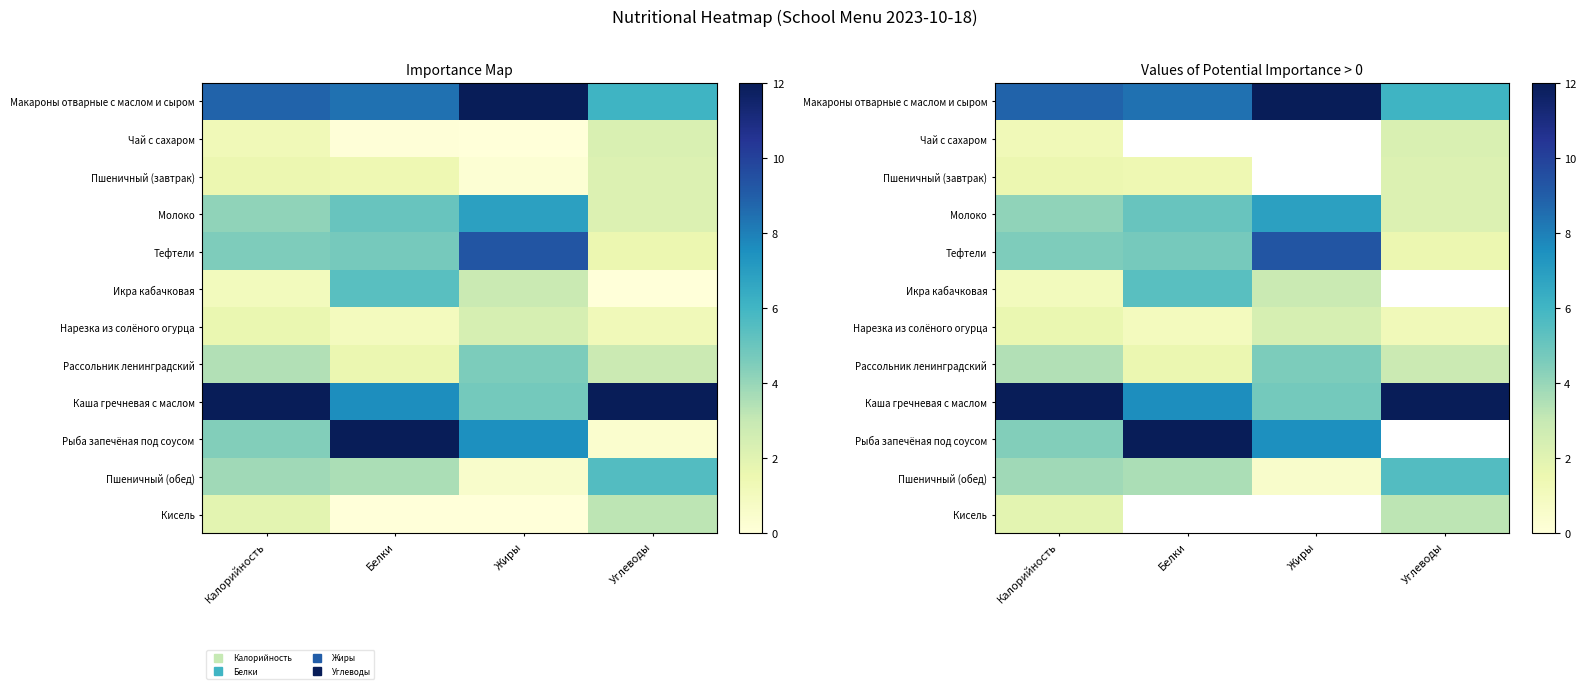

Rank the series by their maximum value, from lowest to highest.

Пшеничный (завтрак), Чай с сахаром, Нарезка из солёного огурца, Кисель, Рассольник ленинградский, Икра кабачковая, Пшеничный (обед), Молоко, Тефтели, Макароны отварные с маслом и сыром, Каша гречневая с маслом, Рыба запечёная под соусом